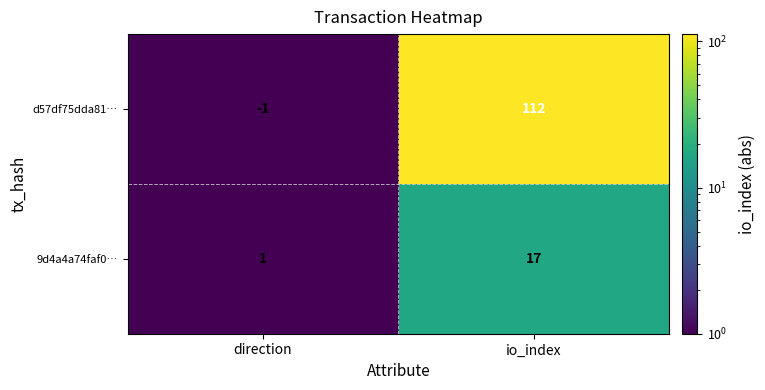

Reading left to right, list all the values displayed in this chart.

d57df75dda81…: -1	112
9d4a4a74faf0…: 1	17